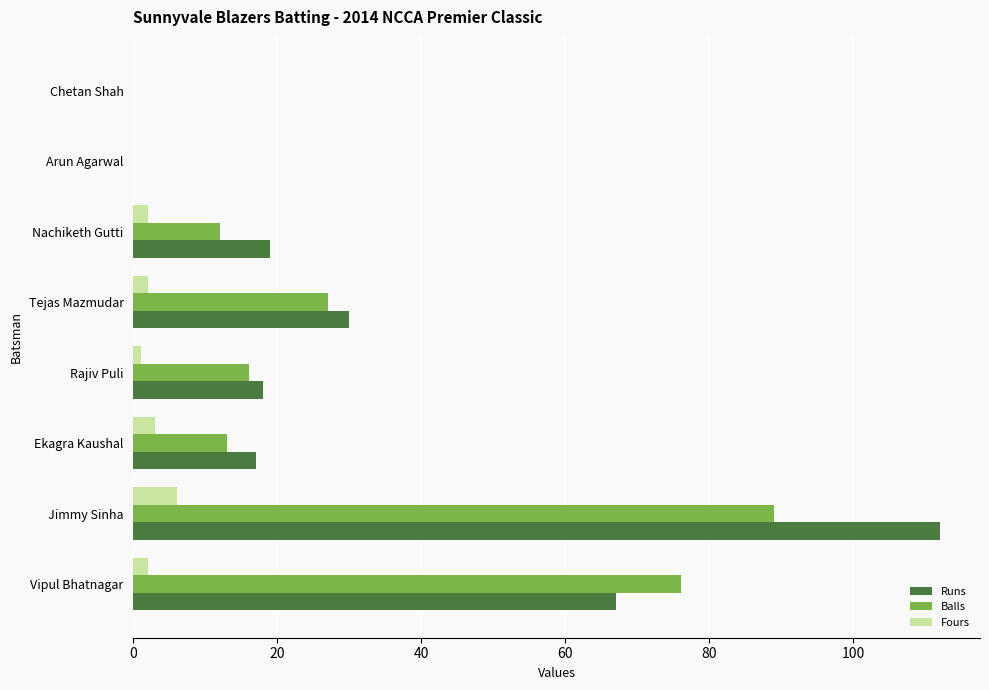

What is the sum of all Runs values?

263